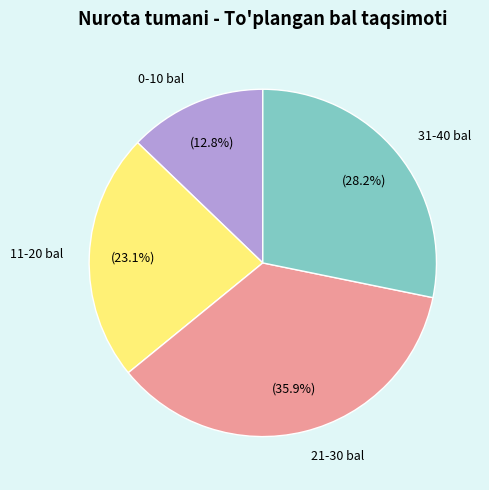

To the nearest percent, what is the difference between the largest and smallest slice percentages?

23%